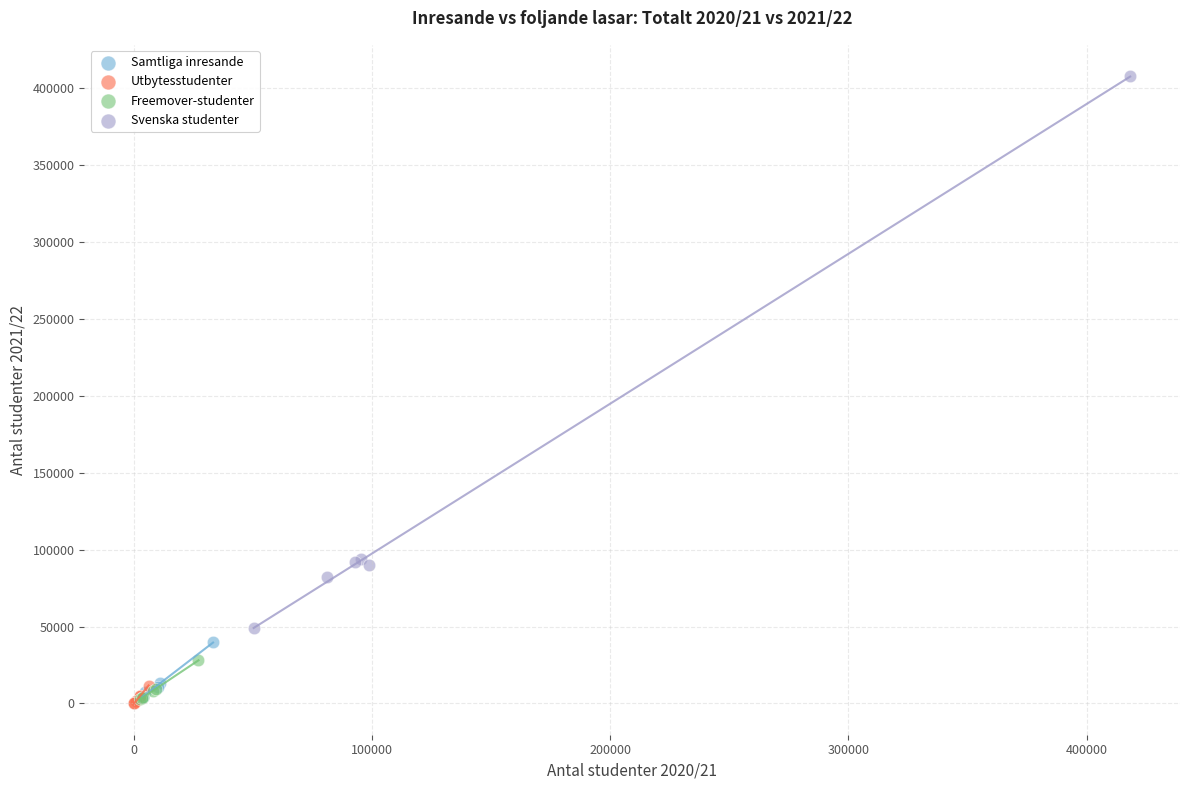

Which series has the widest spread of Y values?

Svenska studenter